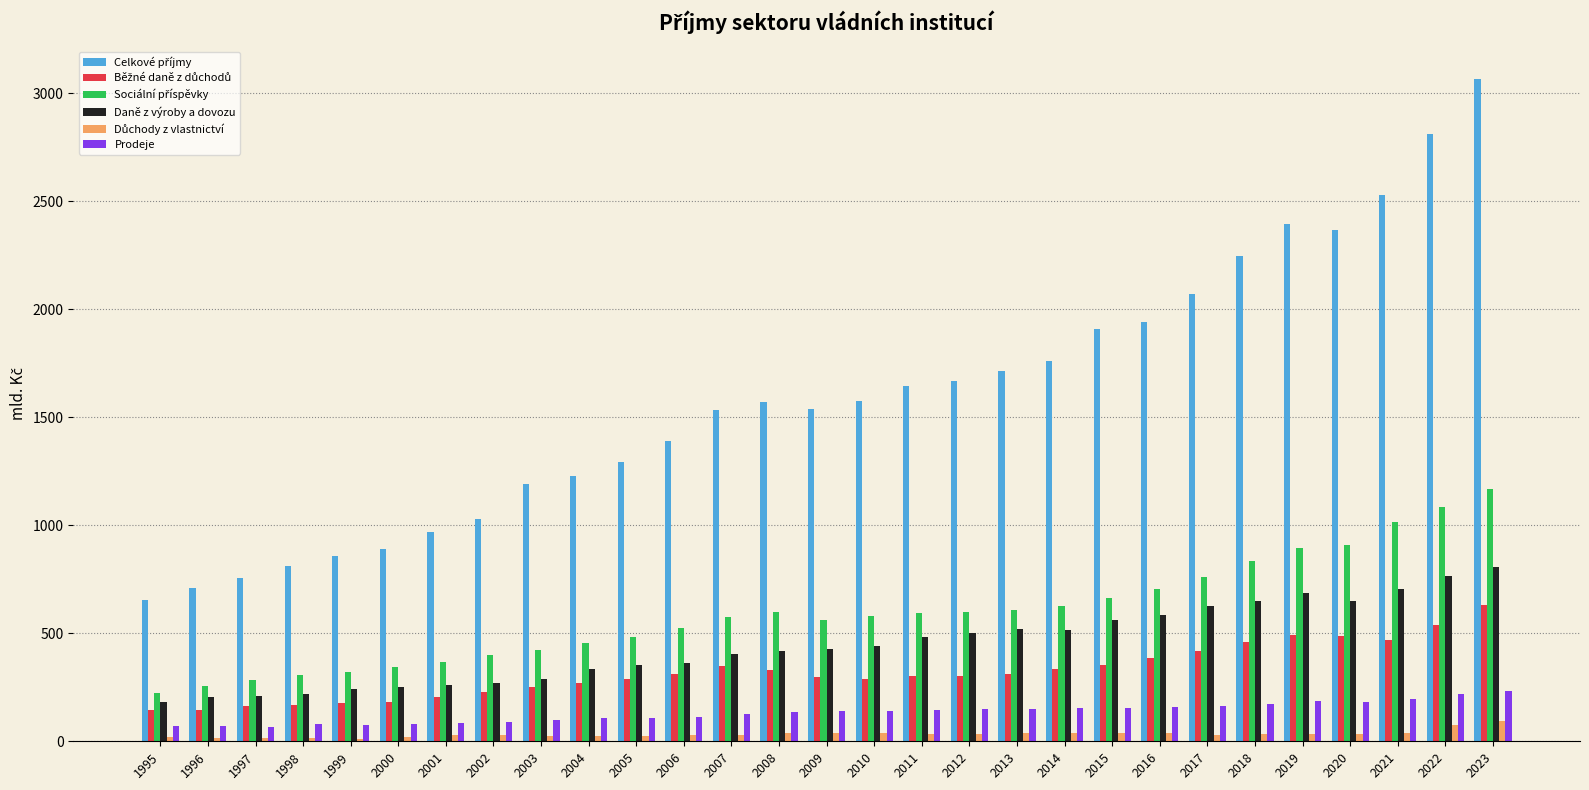

How many data points does each series have?

29